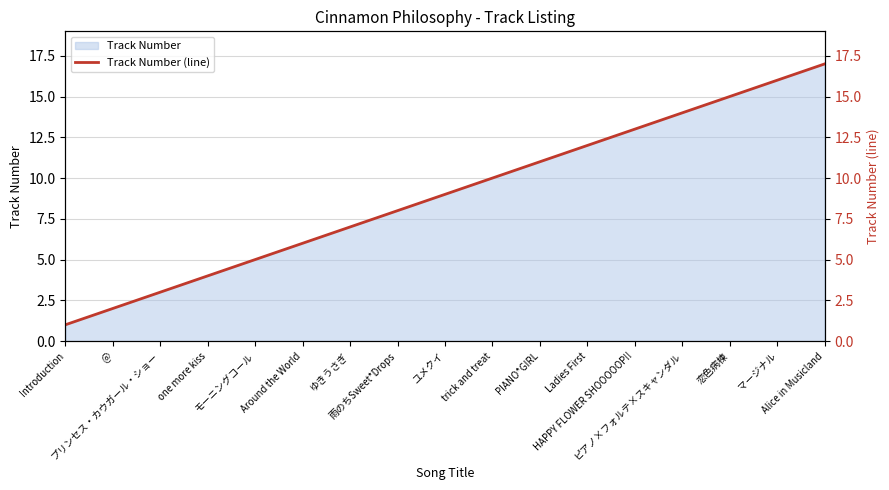

Between HAPPY FLOWER SHOOOOOP!! and ピアノ×フォルテ×スキャンダル, which is larger?

ピアノ×フォルテ×スキャンダル